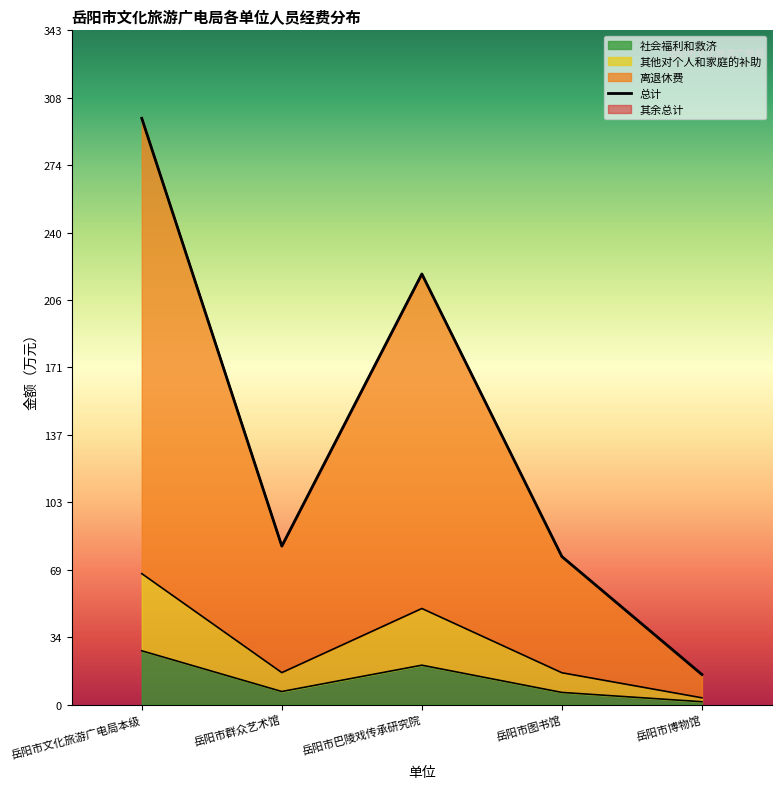

Which category has the highest value in the 社会福利和救济 series?

岳阳市文化旅游广电局本级